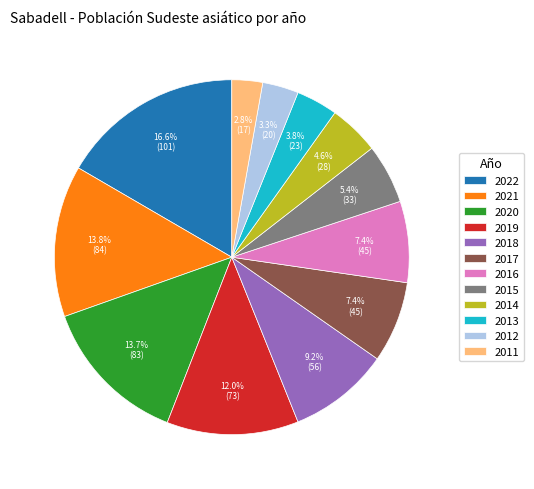

What is the largest slice in the pie chart?

2022